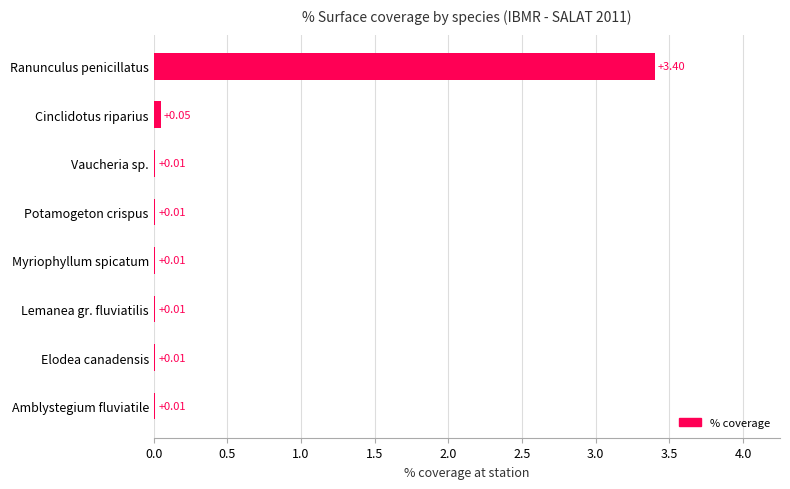

What is the sum of all values?

3.5